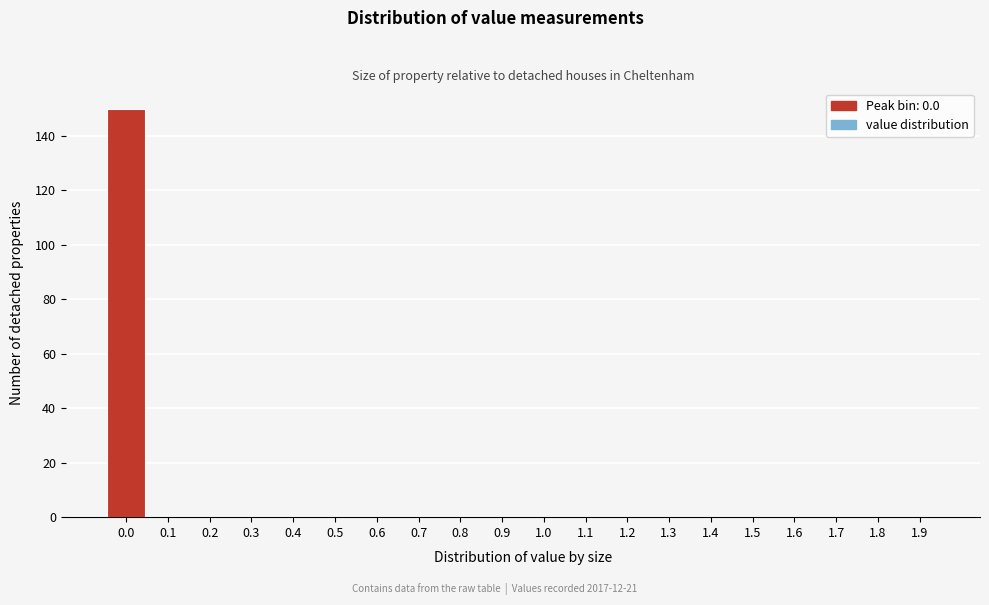

Reading right to left, extract all data points from this chart.

1.9=0	1.8=0	1.7=0	1.6=0	1.5=0	1.4=0	1.3=0	1.2=0	1.1=0	1.0=0	0.9=0	0.8=0	0.7=0	0.6=0	0.5=0	0.4=0	0.3=0	0.2=0	0.1=0	0.0=150